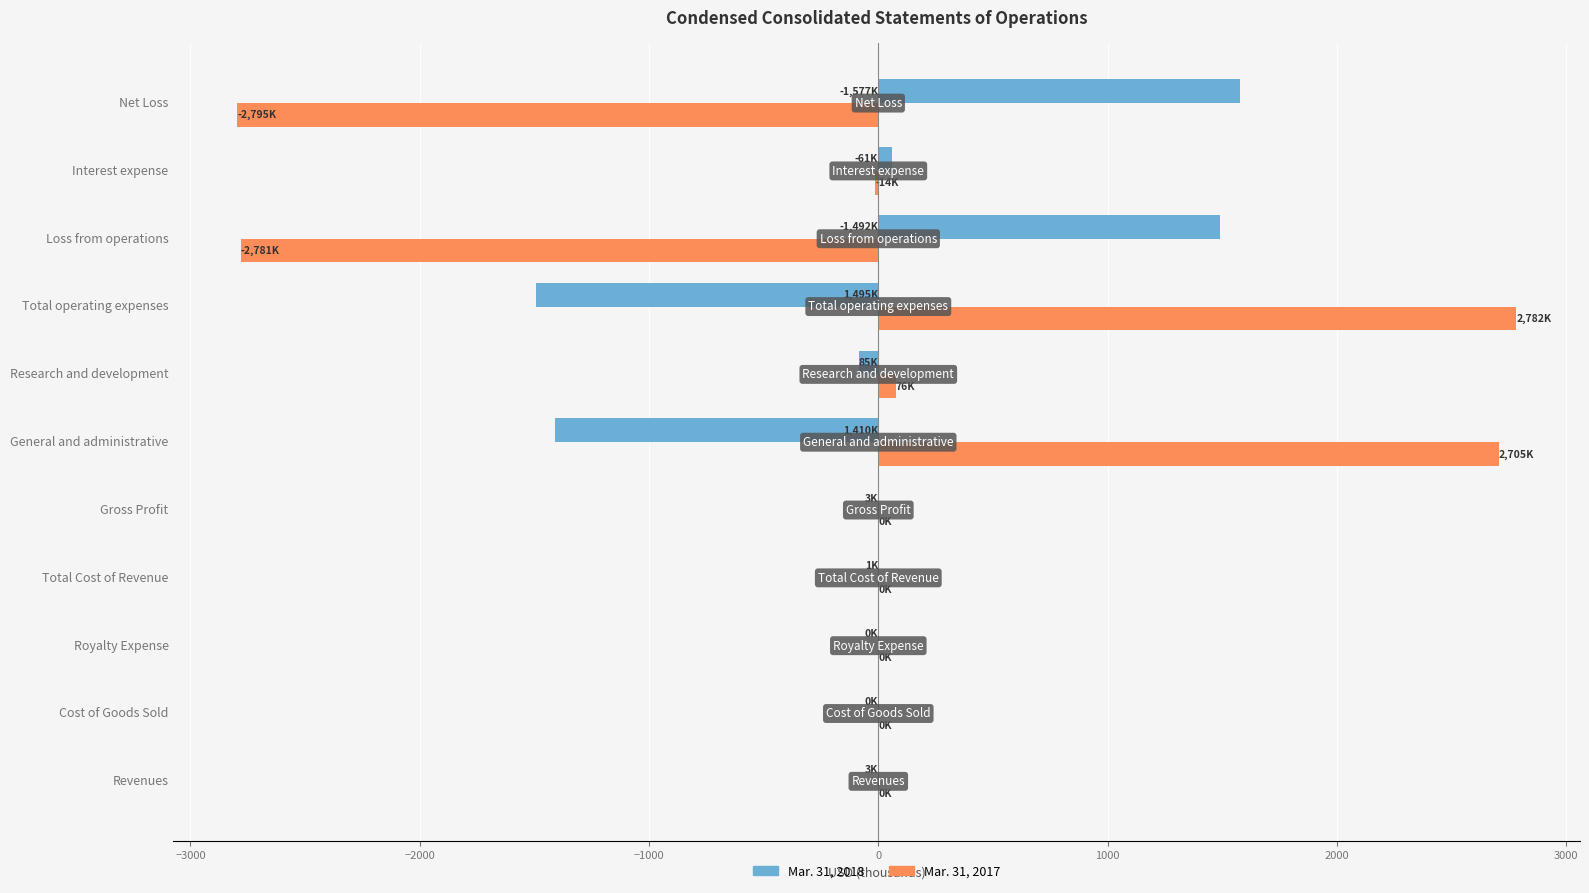

Is the value of Mar. 31, 2018 at Cost of Goods Sold greater than the value of Mar. 31, 2017 at Total operating expenses?

No